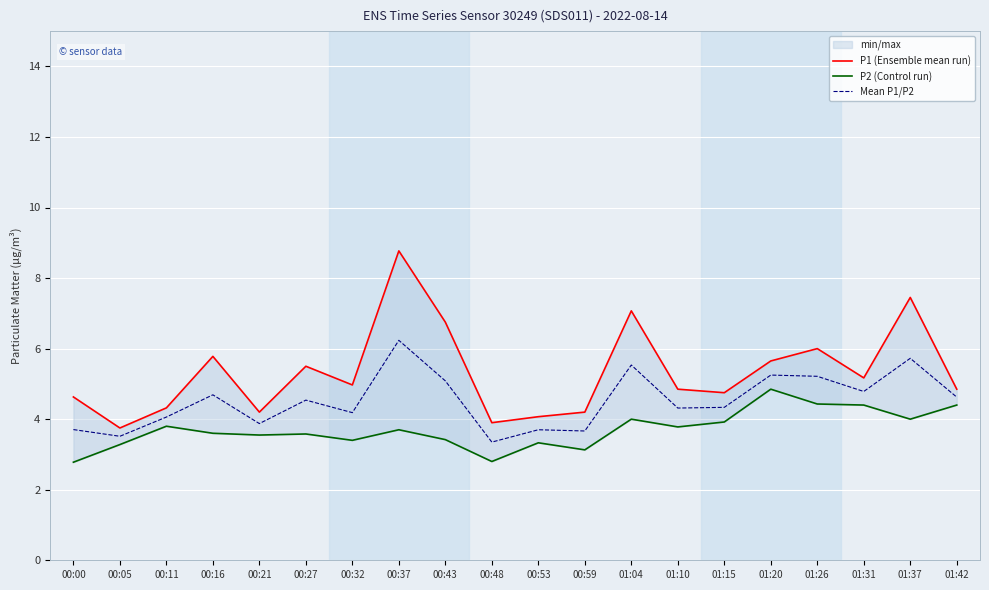

In P2 (Control run), how many points are lower than both neighbors (excluding endpoints)?

6